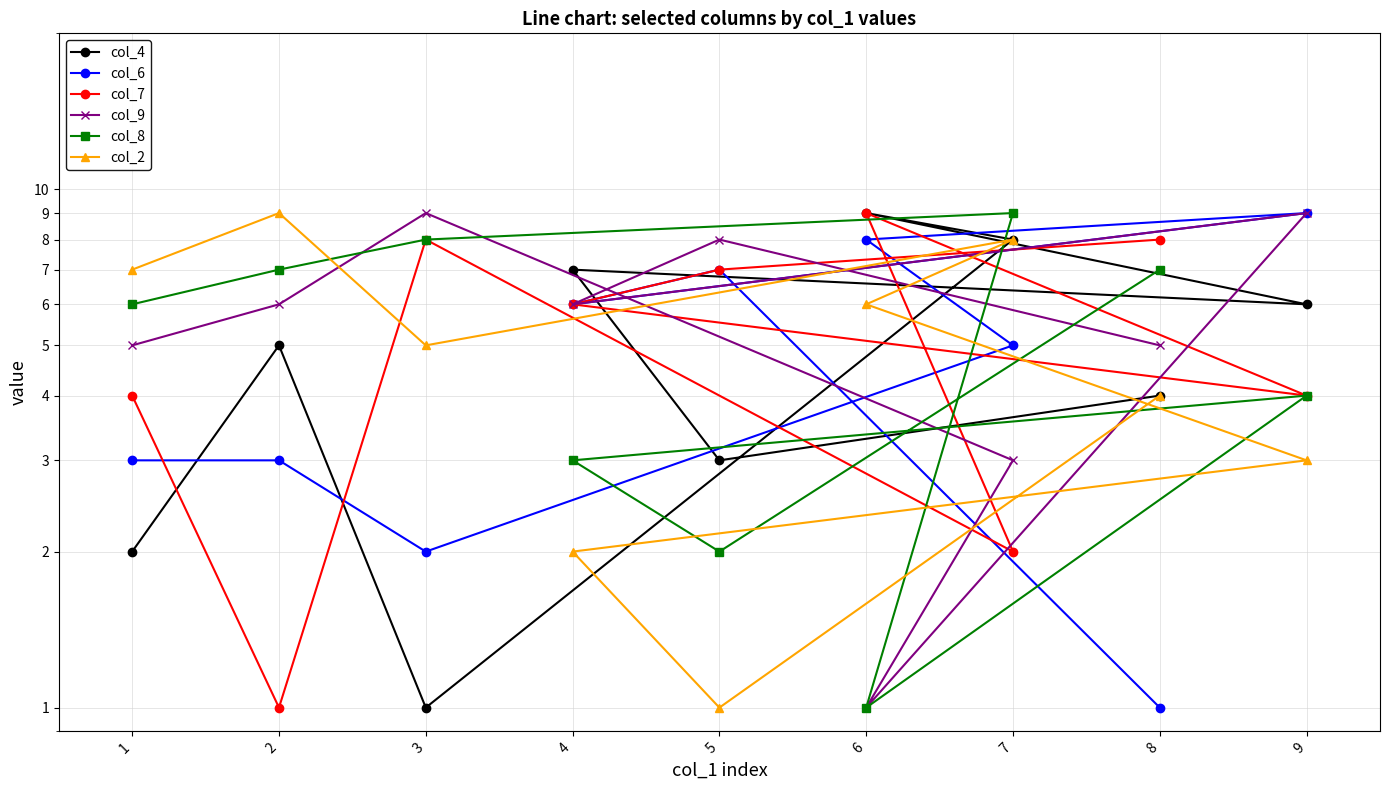

True or false: col_4 has a value of 8 at 7.

True